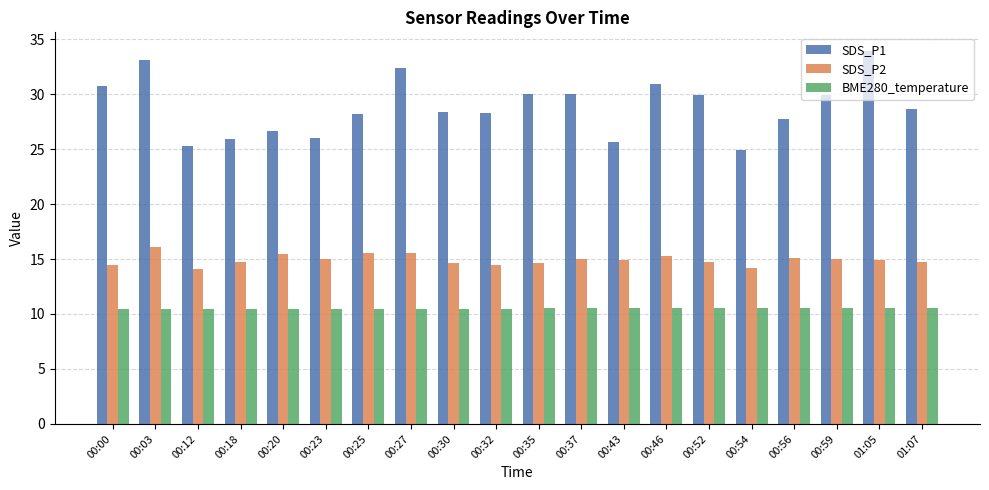

Which series has the largest total across all categories?

SDS_P1